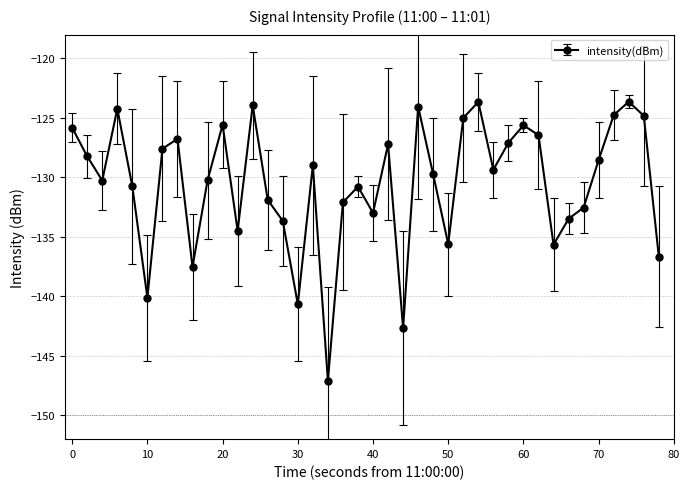

How many points are lower than both their immediate neighbors (excluding endpoints)?

11